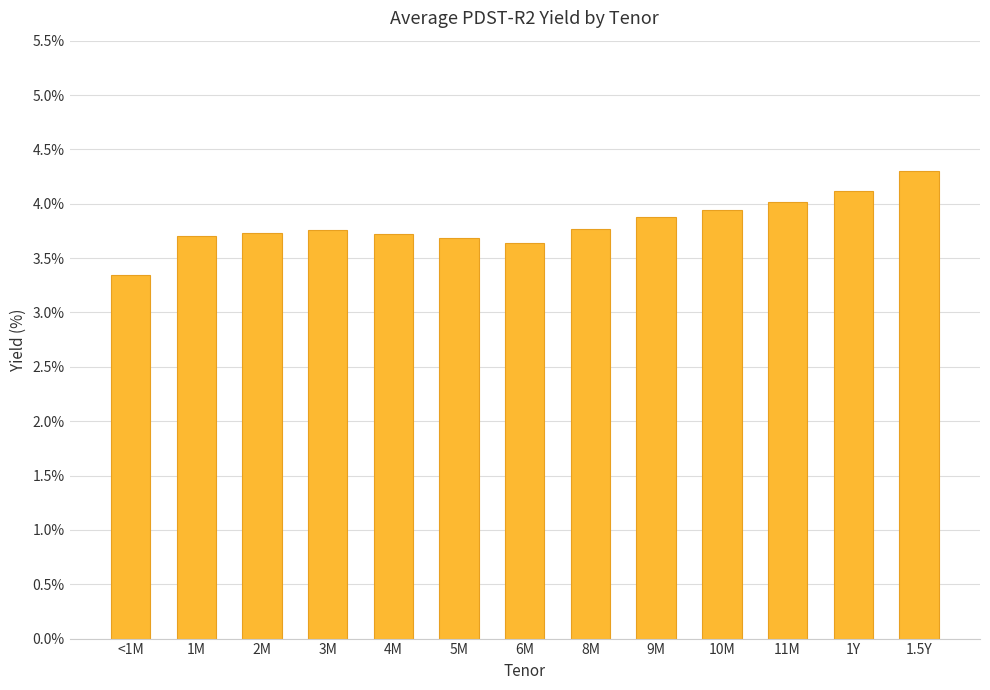

What is the sum of the values at 6M and 1Y?

7.8